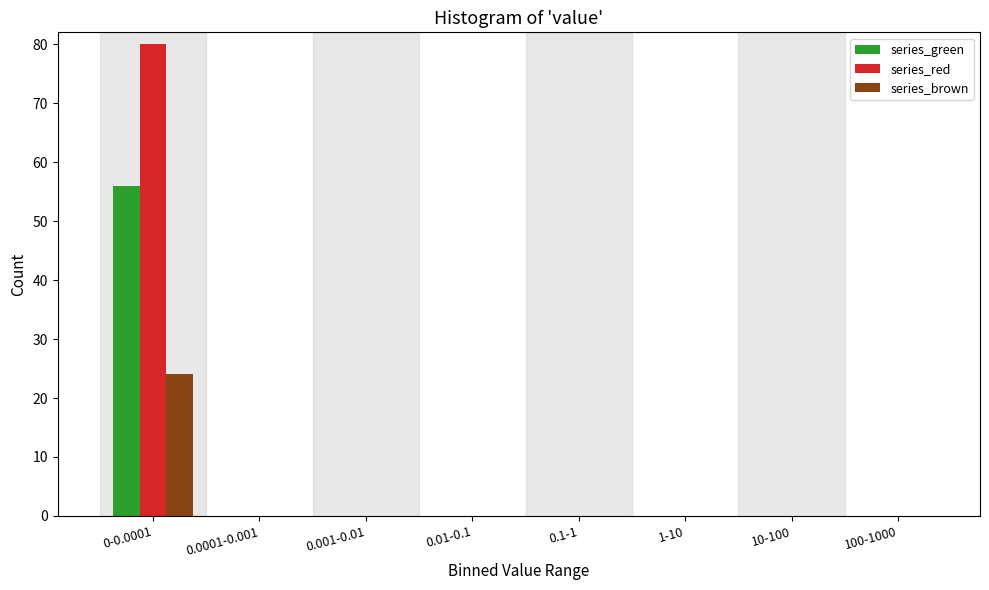

Reading left to right, transcribe all the data shown in this chart.

series_green: 0-0.0001=56	0.0001-0.001=0	0.001-0.01=0	0.01-0.1=0	0.1-1=0	1-10=0	10-100=0	100-1000=0
series_red: 0-0.0001=80	0.0001-0.001=0	0.001-0.01=0	0.01-0.1=0	0.1-1=0	1-10=0	10-100=0	100-1000=0
series_brown: 0-0.0001=24	0.0001-0.001=0	0.001-0.01=0	0.01-0.1=0	0.1-1=0	1-10=0	10-100=0	100-1000=0